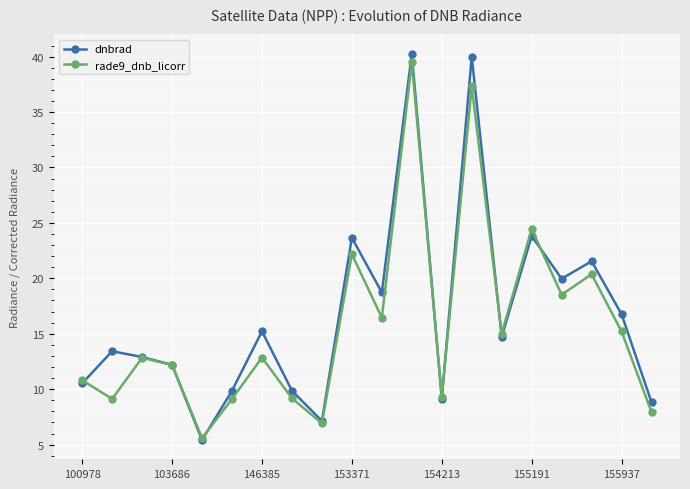

What is the difference between the second highest and second lowest values in the rade9_dnb_licorr series?

30.4